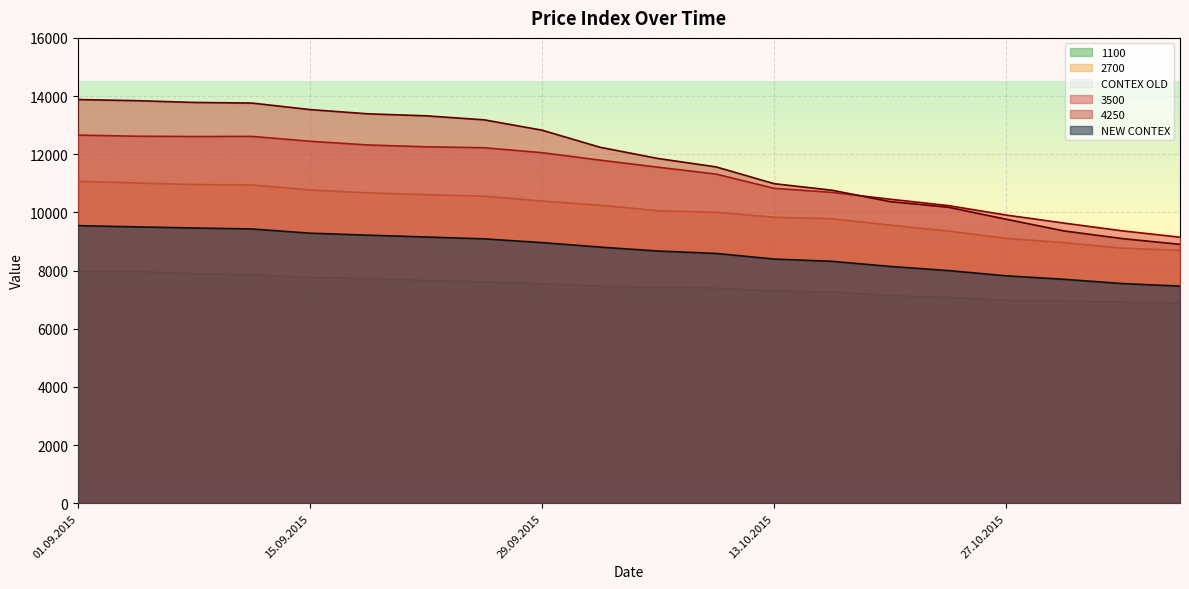

The NEW CONTEX series shows 13306.6 at 15.09.2015. True or false?

False